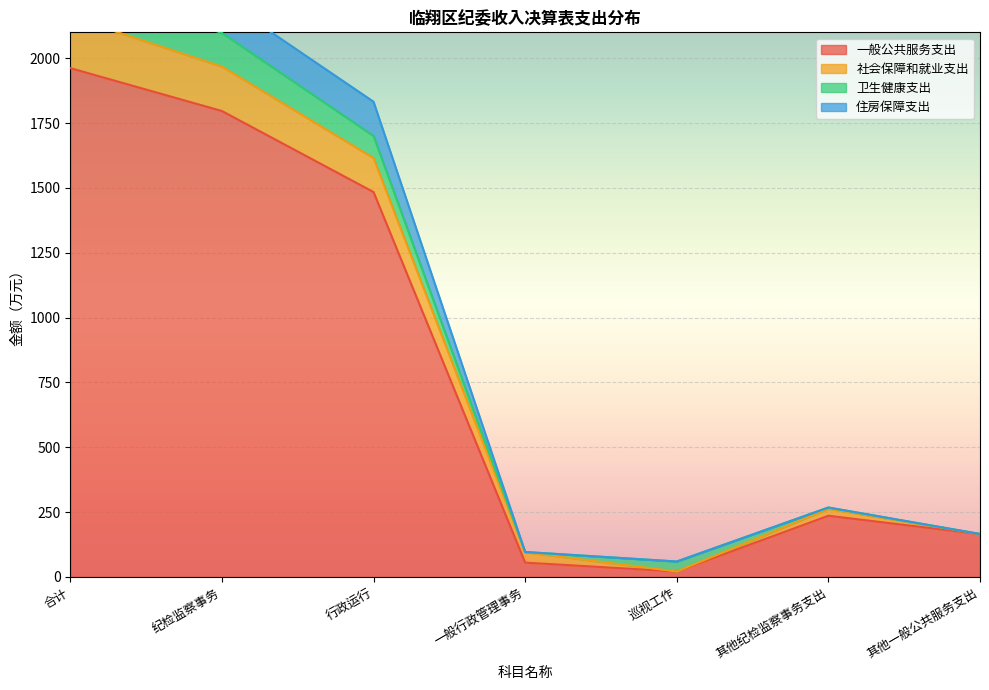

What is the maximum value for 一般公共服务支出?

1962.0